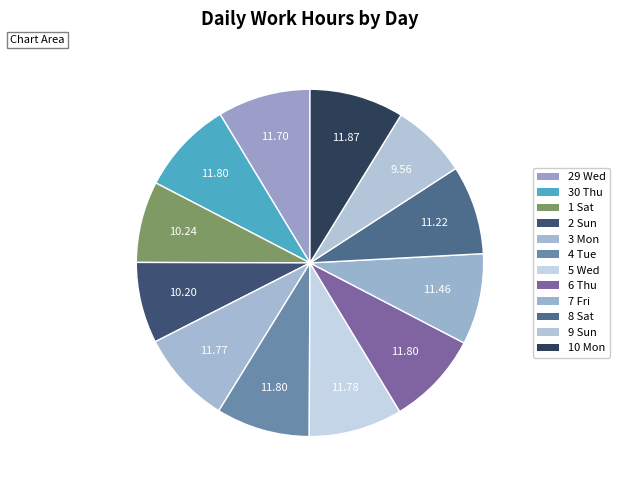

How many segments does this pie chart have?

12